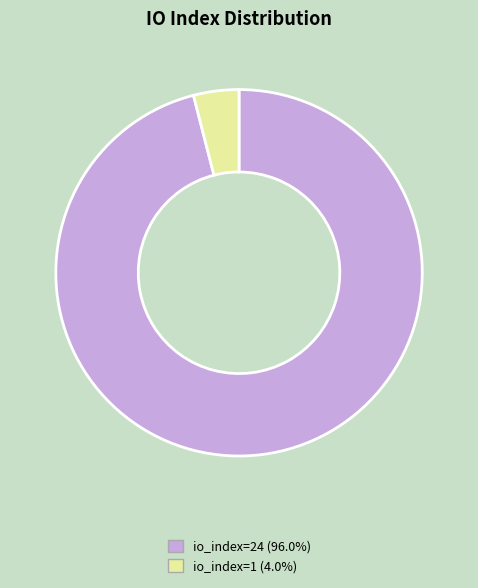

Rank the categories by value from highest to lowest.

io_index=24, io_index=1